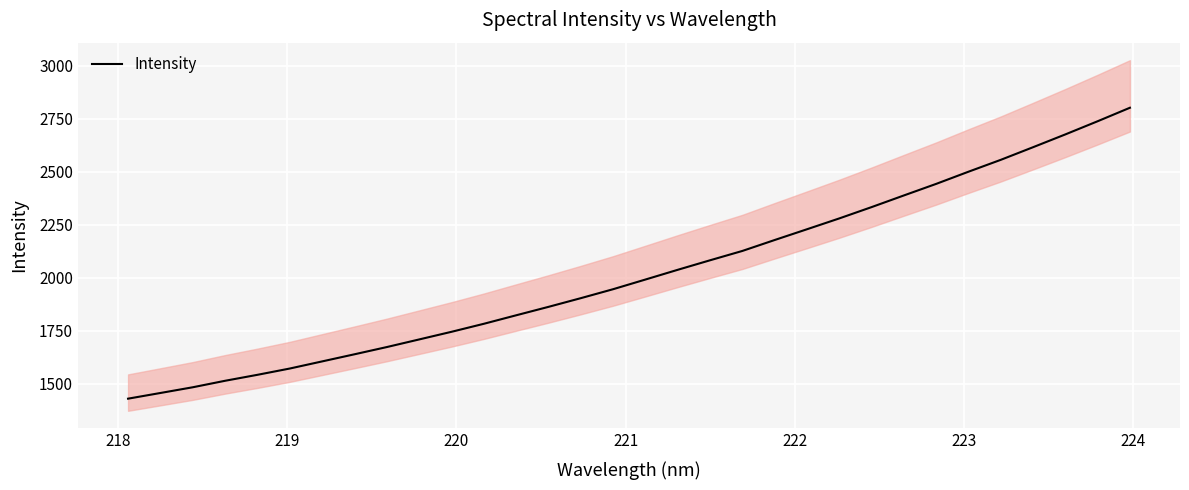

What is the maximum value for Intensity?

2802.4